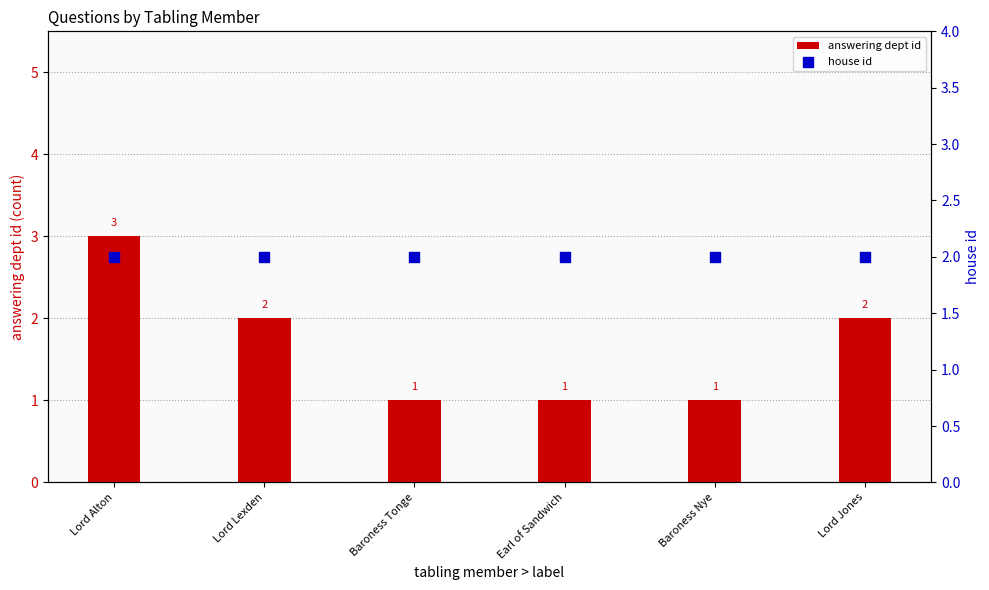

Which series reaches the maximum Y coordinate?

answering dept id